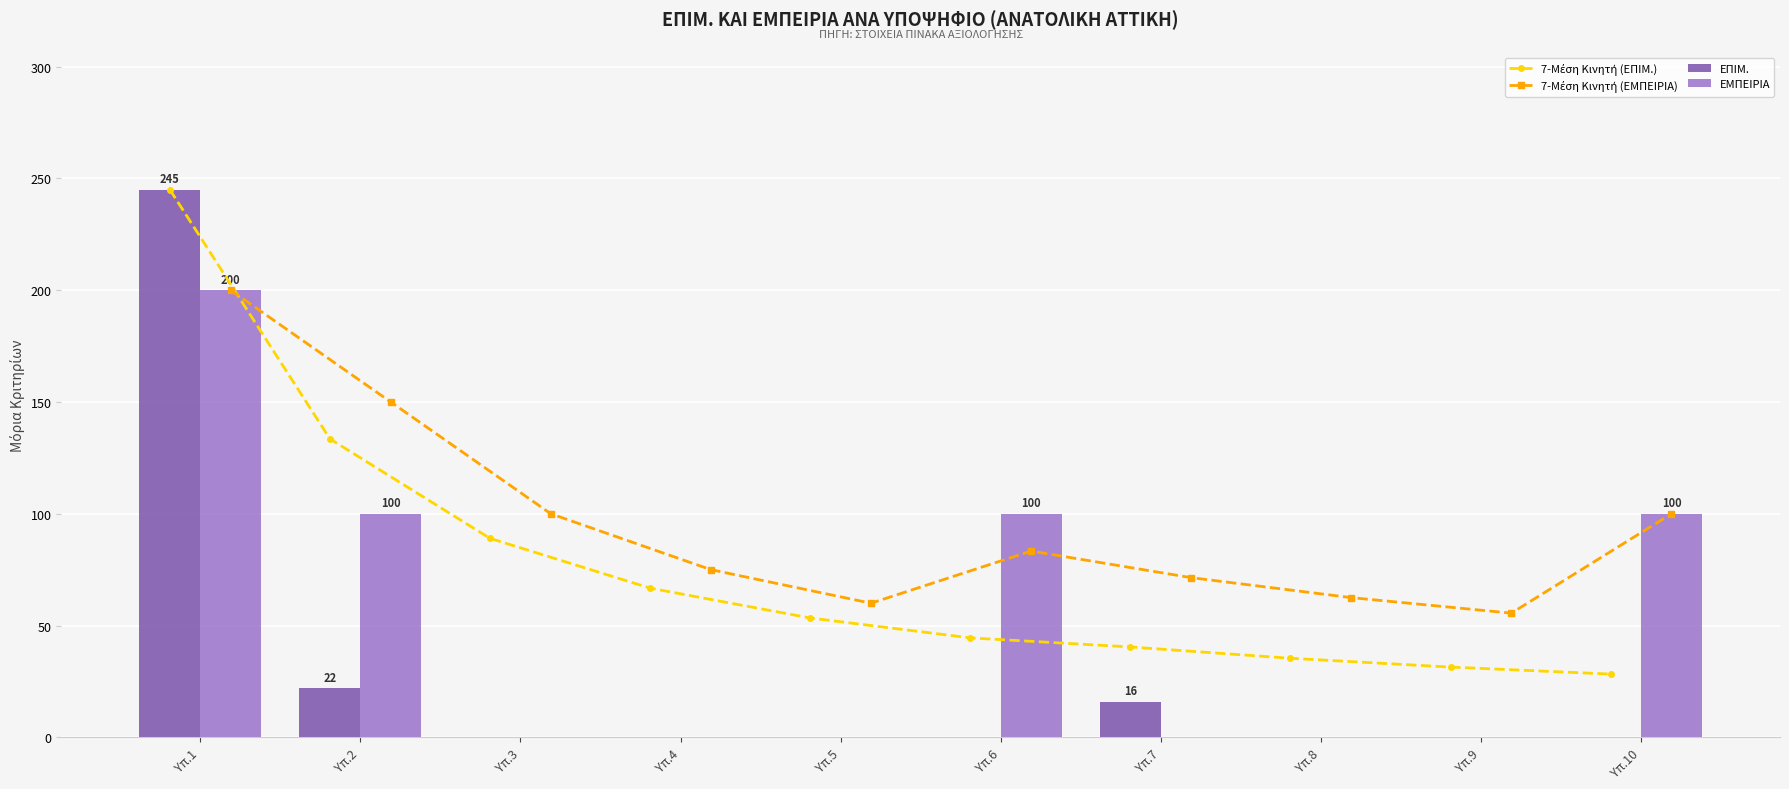

At which label does 7-Μέση Κινητή (ΕΠΙΜ.) reach its peak?

Υπ.1